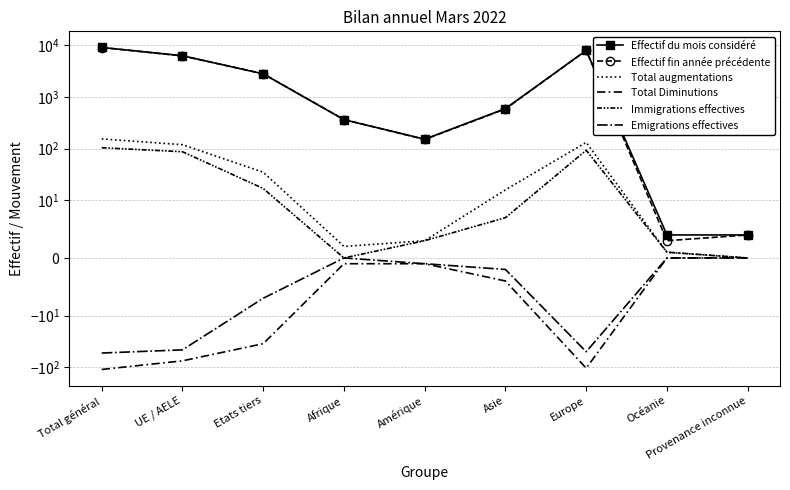

Which series has the largest range (max minus min)?

Effectif du mois considéré